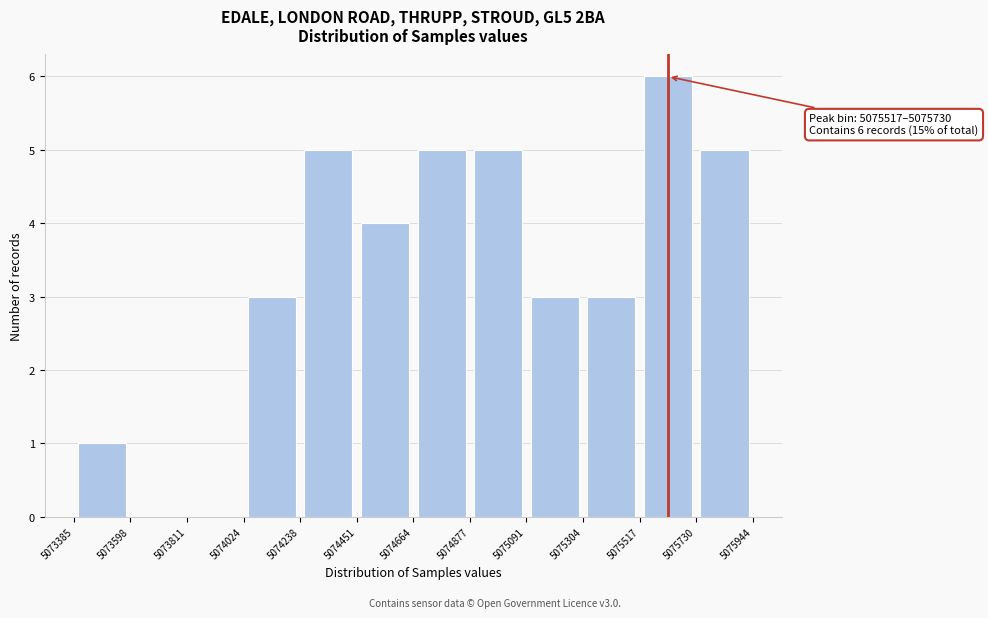

Over which range of the x-axis is the bar tallest?

5075517 to 5075730